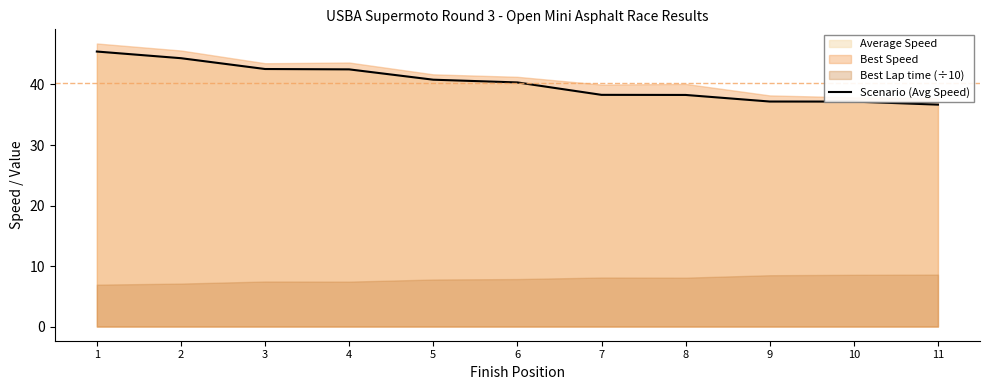

What is the greatest value displayed?

45.4